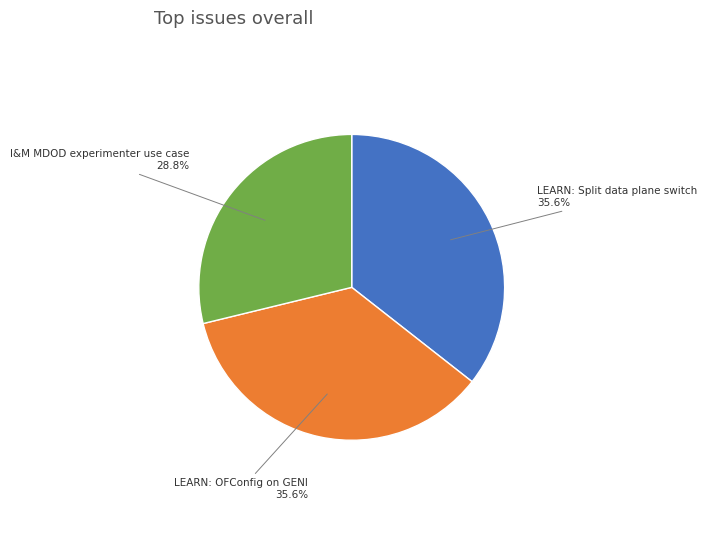

Is it true that LEARN: OFConfig on GENI is 45% of the pie?

False